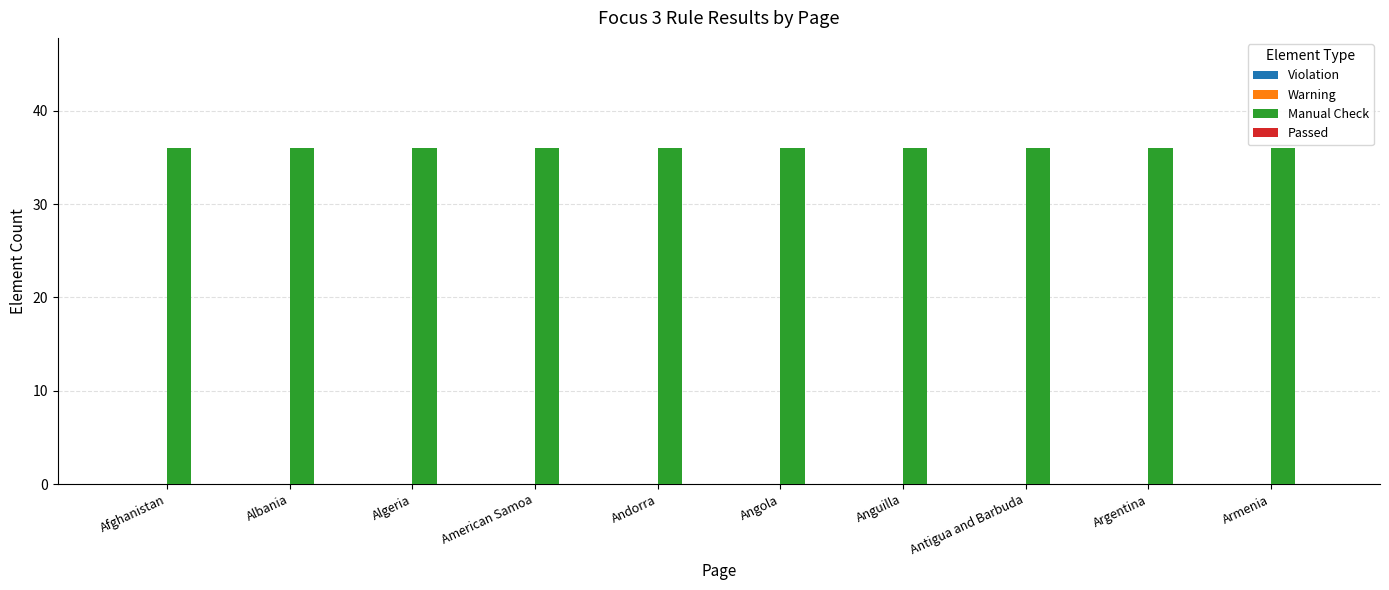

Is it true that Manual Check equals 48 at Afghanistan?

False